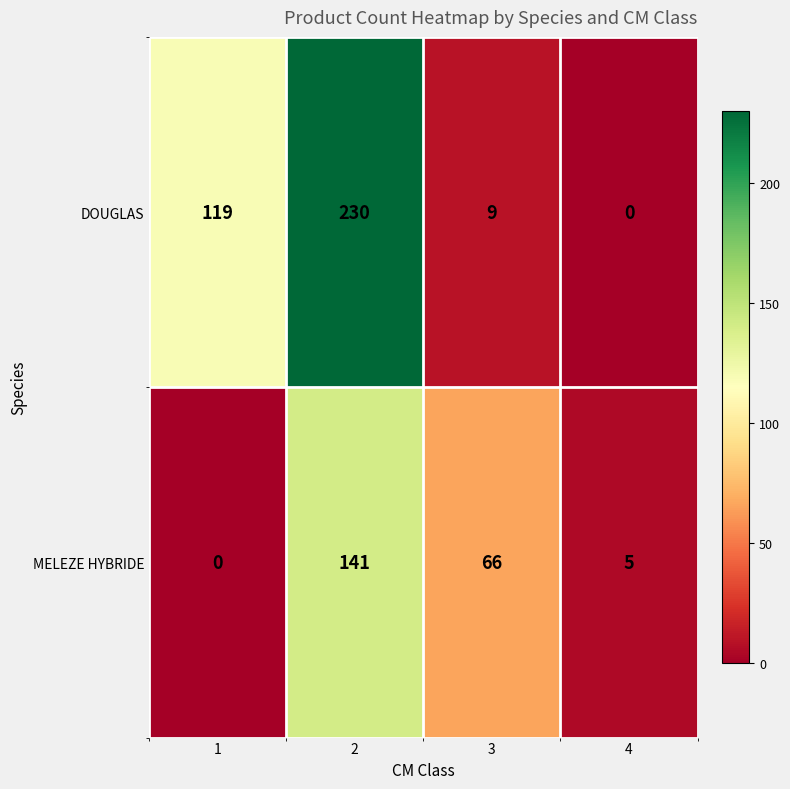

What is the difference between the DOUGLAS values at 1 and 2?

111